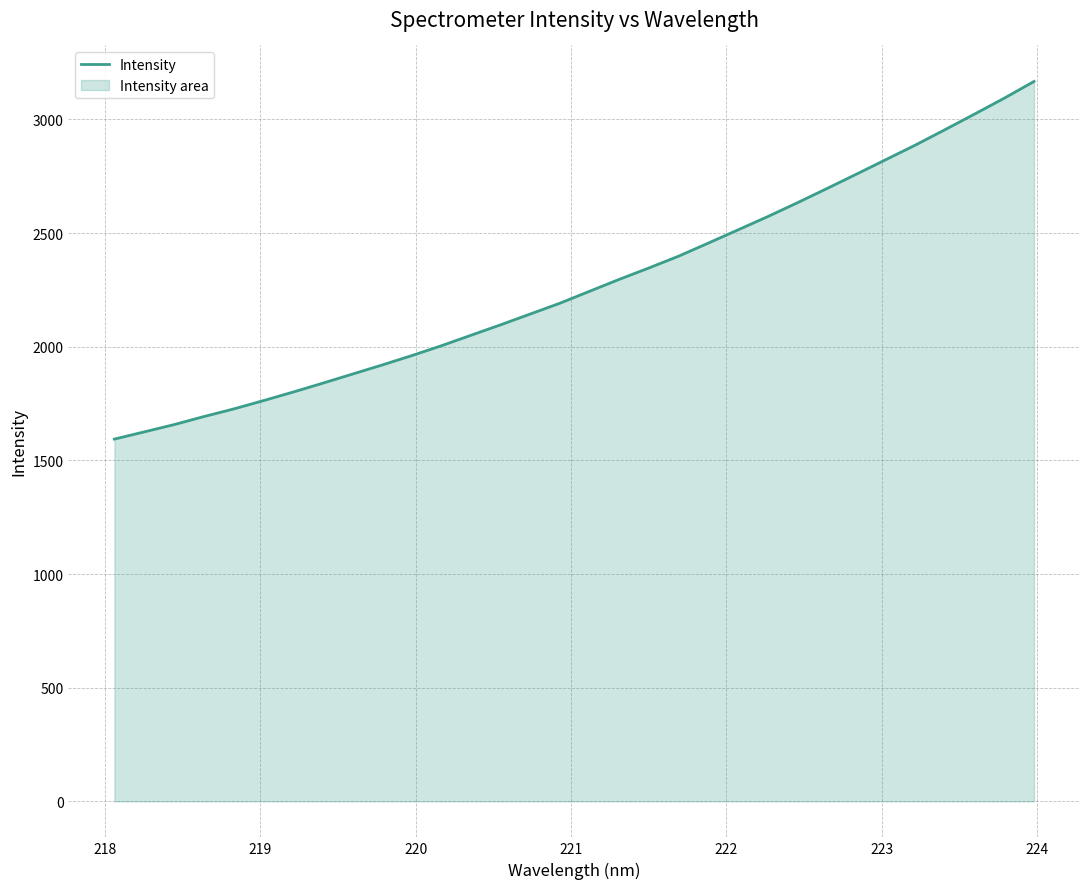

What is the maximum value shown in the chart?

3167.4